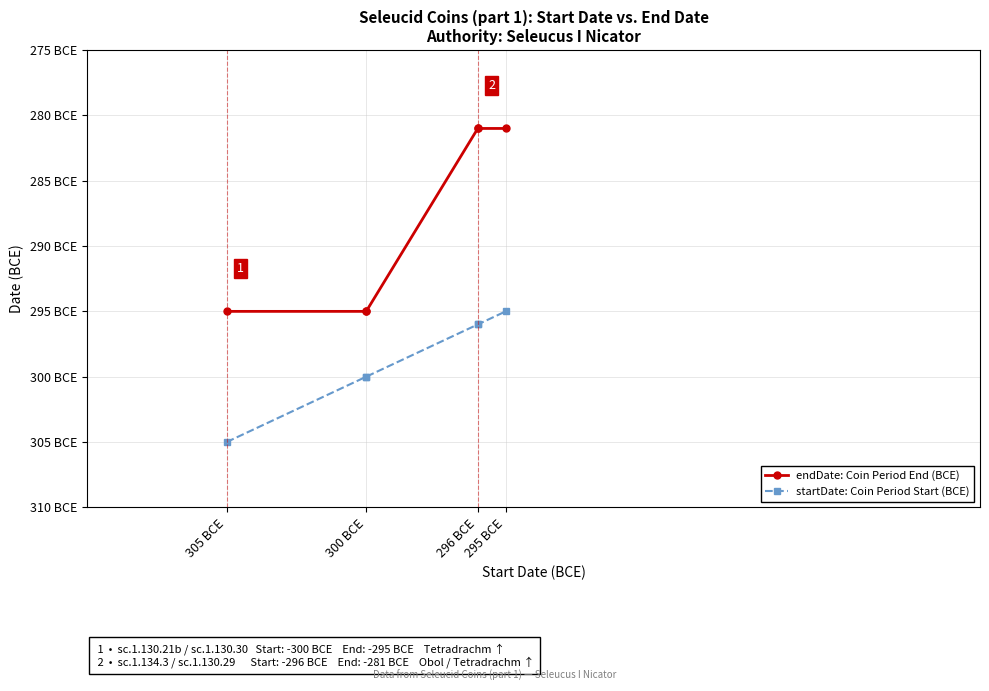

List the series in order of their overall mean, highest first.

endDate: Coin Period End (BCE), startDate: Coin Period Start (BCE)